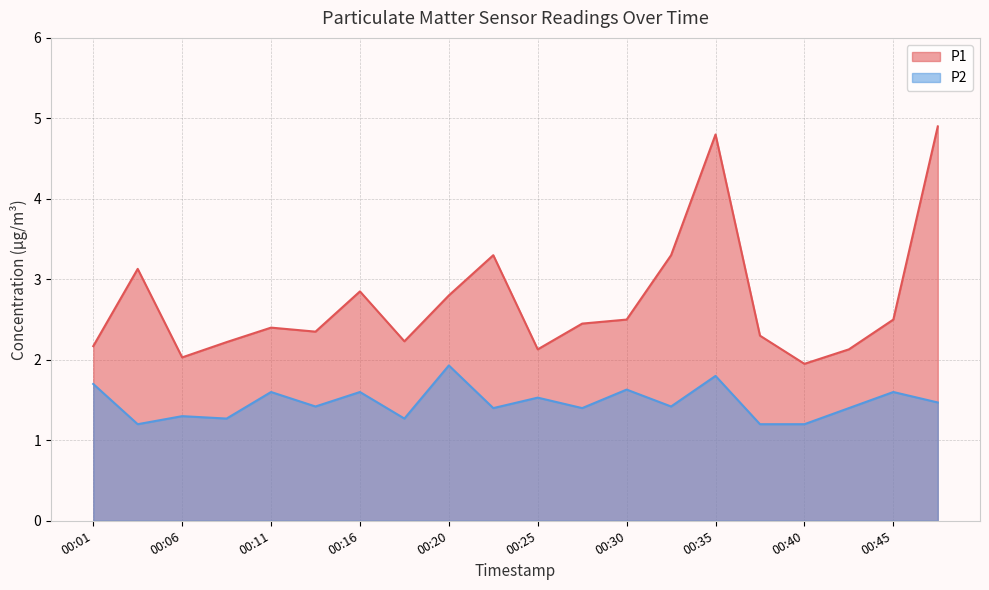

Reading left to right, extract all data points from this chart.

P1: 00:01=2.2	00:03=3.1	00:06=2.0	00:08=2.2	00:11=2.4	00:13=2.4	00:16=2.9	00:18=2.2	00:20=2.8	00:23=3.3	00:25=2.1	00:28=2.5	00:30=2.5	00:33=3.3	00:35=4.8	00:37=2.3	00:40=1.9	00:42=2.1	00:45=2.5	00:47=4.9
P2: 00:01=1.7	00:03=1.2	00:06=1.3	00:08=1.3	00:11=1.6	00:13=1.4	00:16=1.6	00:18=1.3	00:20=1.9	00:23=1.4	00:25=1.5	00:28=1.4	00:30=1.6	00:33=1.4	00:35=1.8	00:37=1.2	00:40=1.2	00:42=1.4	00:45=1.6	00:47=1.5